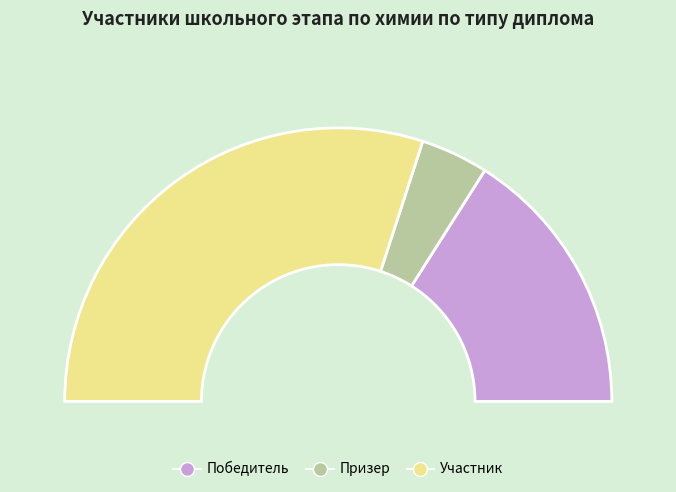

The Победитель slice represents 32% of the pie. True or false?

True